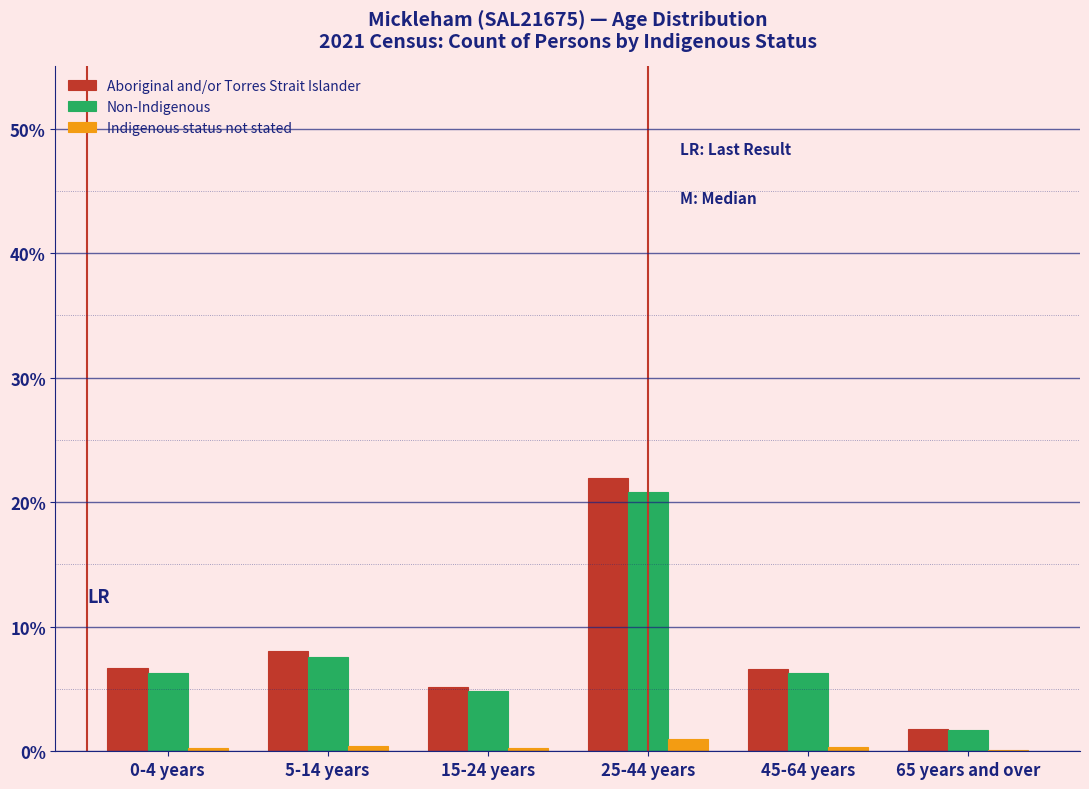

Are the bars horizontal?

No